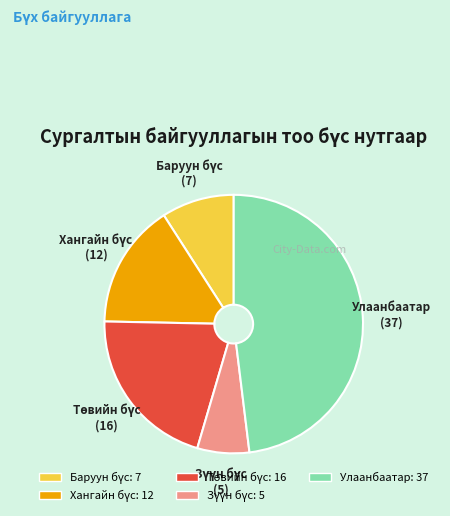

Is there a majority slice in this chart?

No